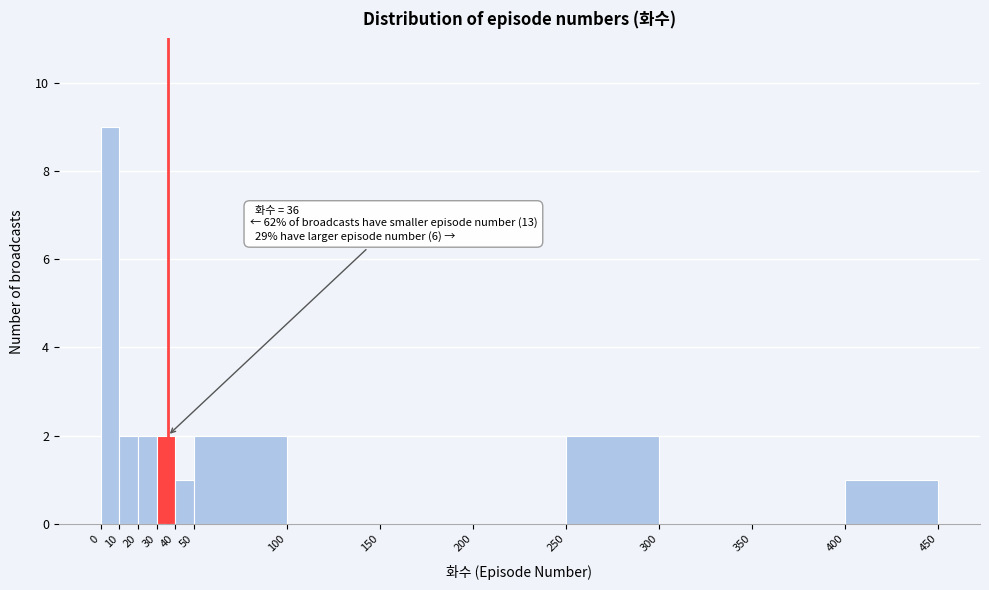

Which range on the x-axis has the tallest bar?

0 to 10